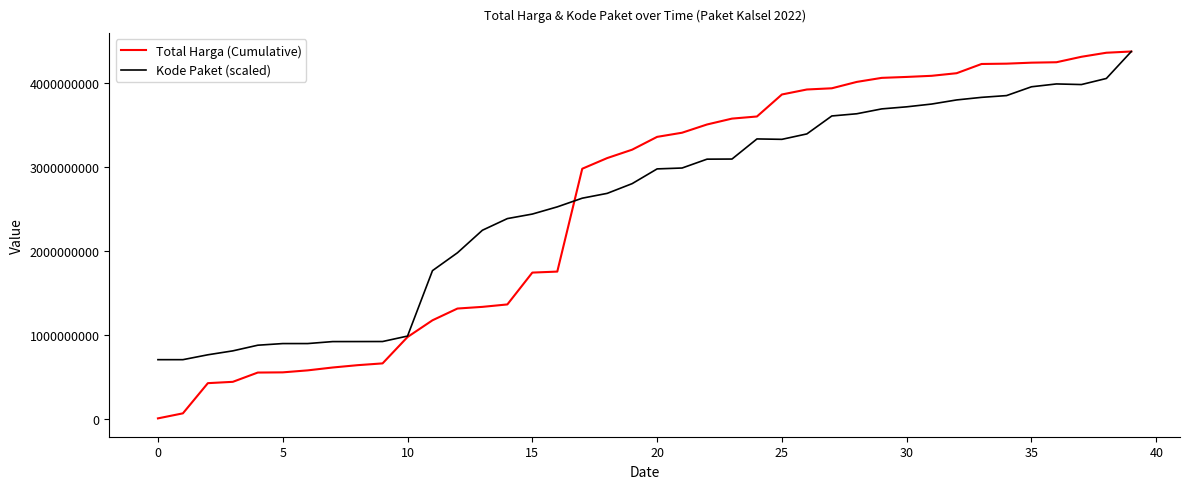

Which series has the largest range (max minus min)?

Total Harga (Cumulative)